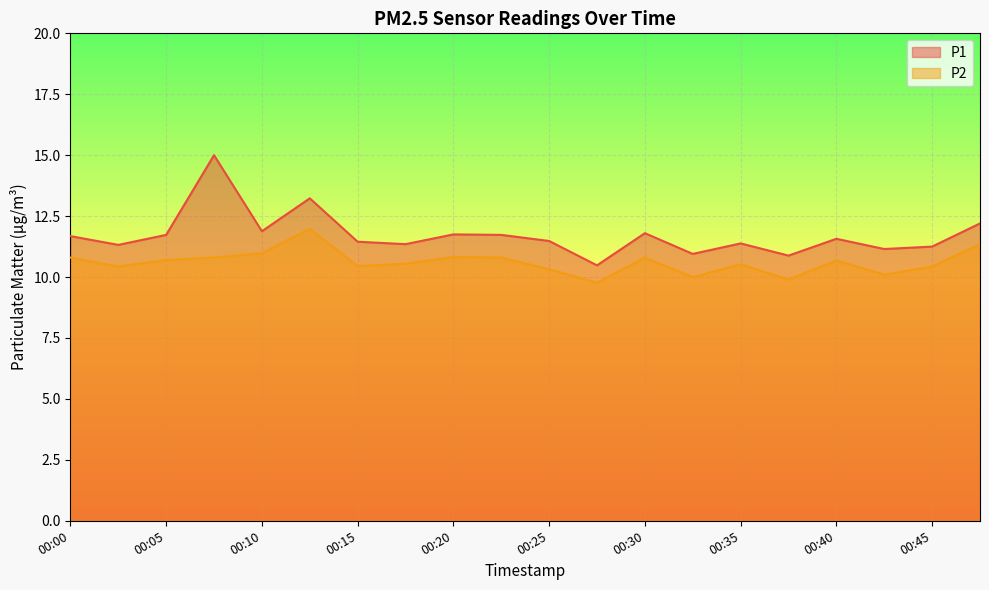

Reading left to right, what are all the values shown in this chart?

P1: 00:00=11.7	00:03=11.3	00:05=11.7	00:08=15.0	00:10=11.9	00:13=13.2	00:15=11.4	00:18=11.3	00:20=11.8	00:22=11.7	00:25=11.5	00:27=10.5	00:30=11.8	00:32=10.9	00:35=11.4	00:37=10.9	00:40=11.6	00:42=11.2	00:45=11.2	00:47=12.2
P2: 00:00=10.8	00:03=10.4	00:05=10.7	00:08=10.8	00:10=11.0	00:13=12.0	00:15=10.4	00:18=10.6	00:20=10.8	00:22=10.8	00:25=10.3	00:27=9.8	00:30=10.8	00:32=10.0	00:35=10.5	00:37=9.9	00:40=10.7	00:42=10.1	00:45=10.4	00:47=11.3